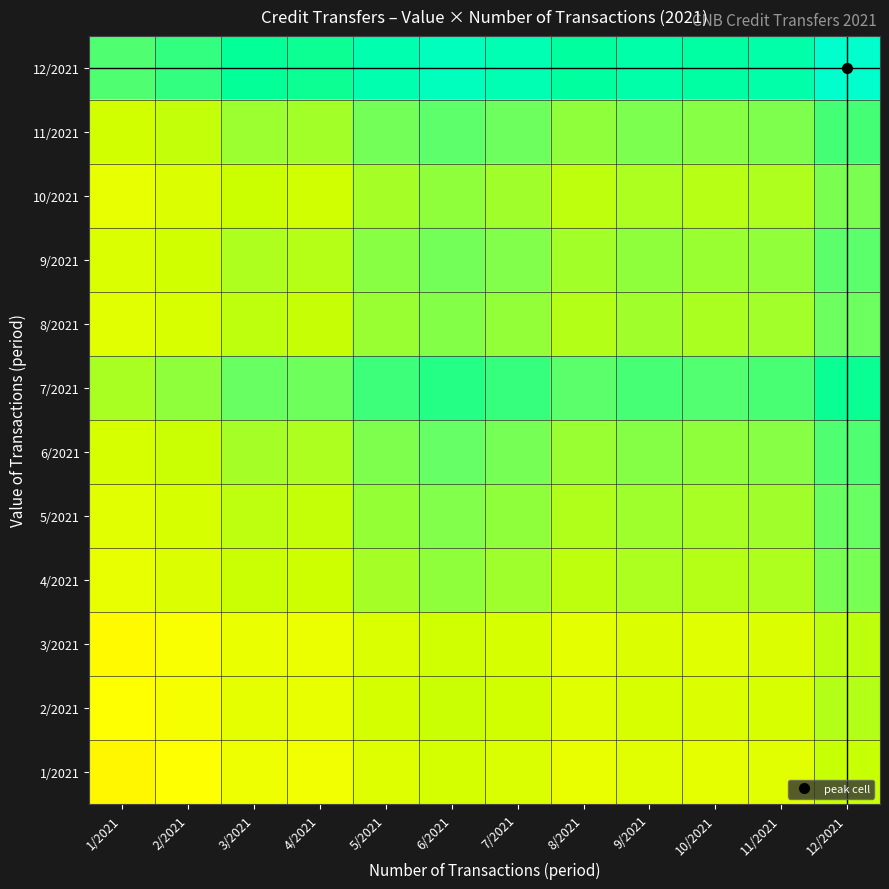

How many data points does each series have?

12